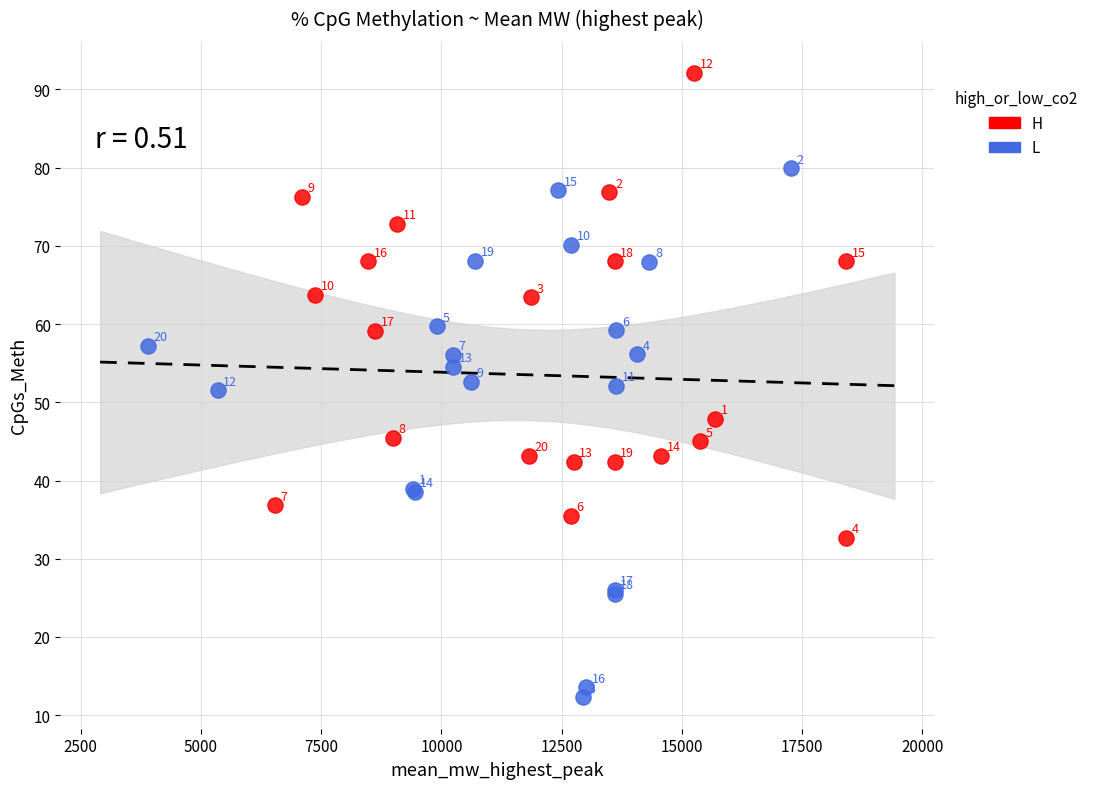

Which series reaches the maximum Y coordinate?

H